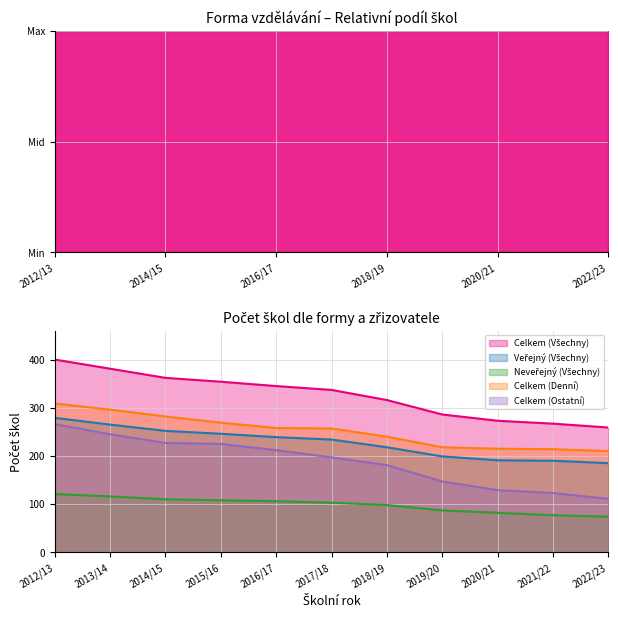

Which has a higher value, 2012/13 or 2021/22?

2012/13